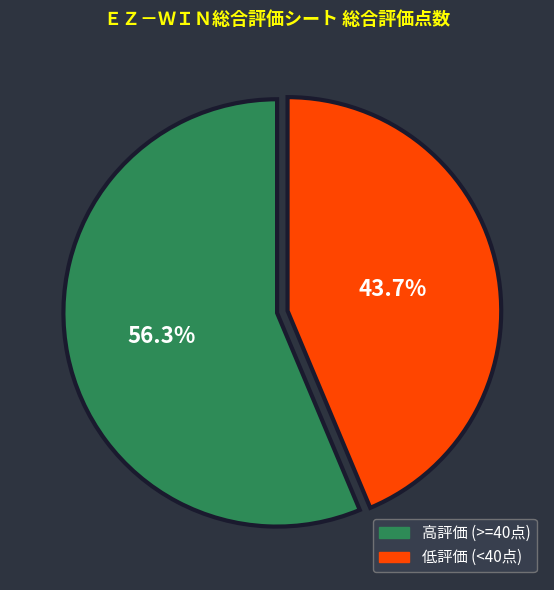

How many slices are in this pie chart?

2